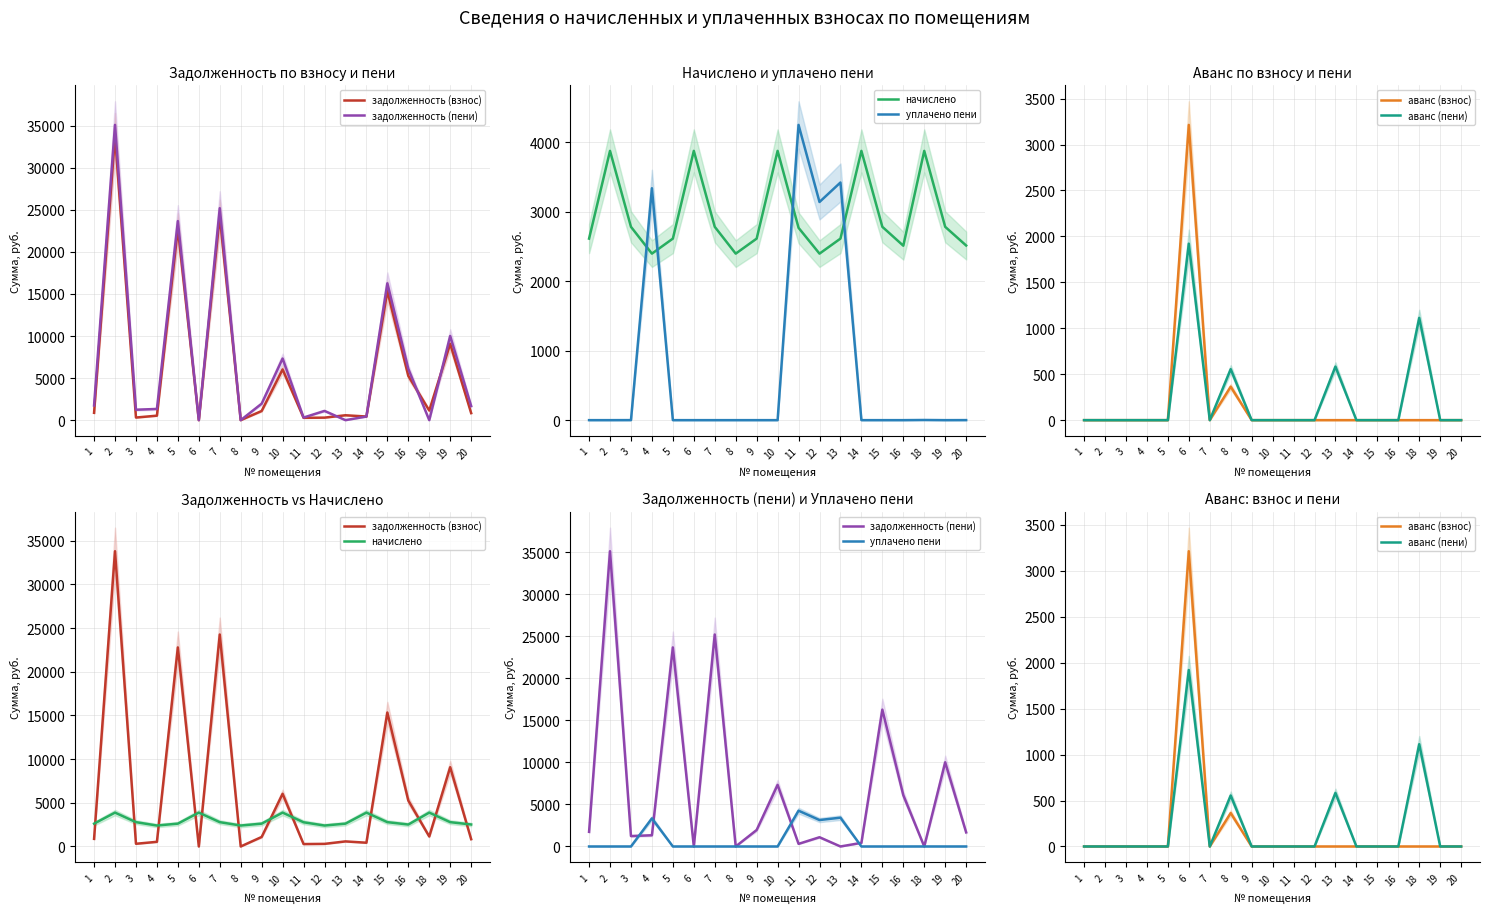

Which series ends up on top after the final intersection of начислено and уплачено пени?

начислено